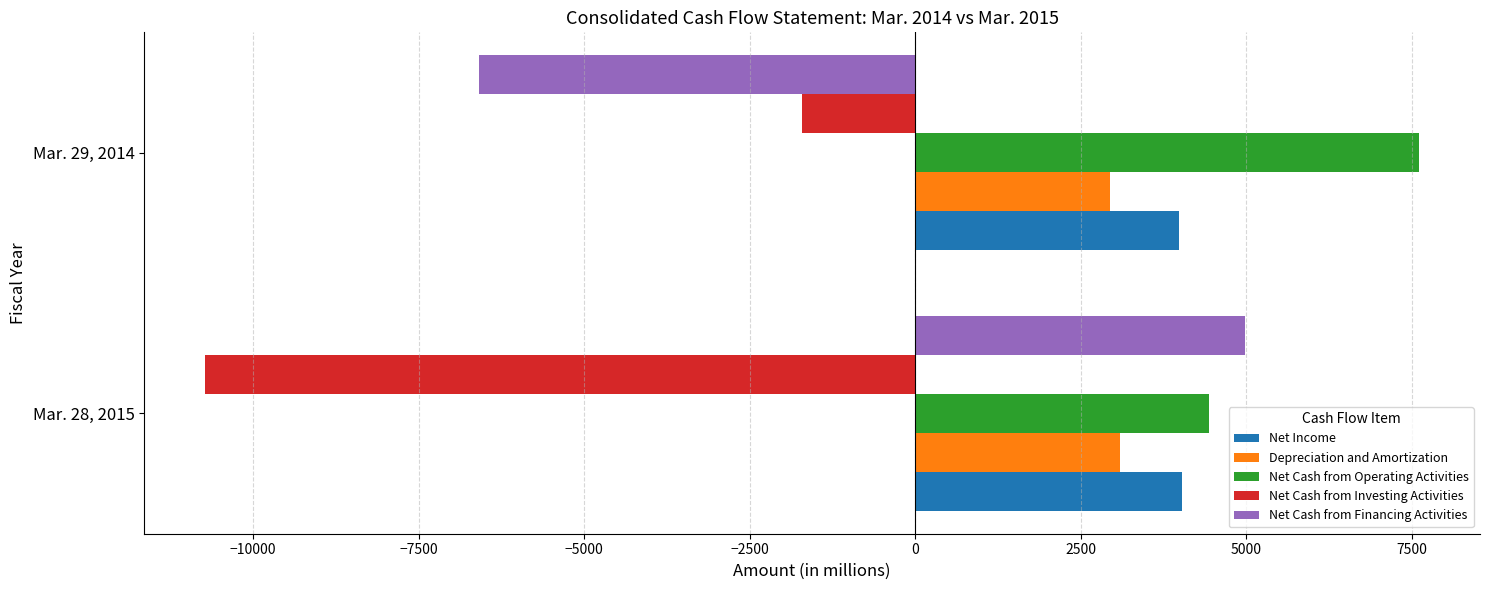

At which category does the chart reach its peak across all series?

Mar. 29, 2014